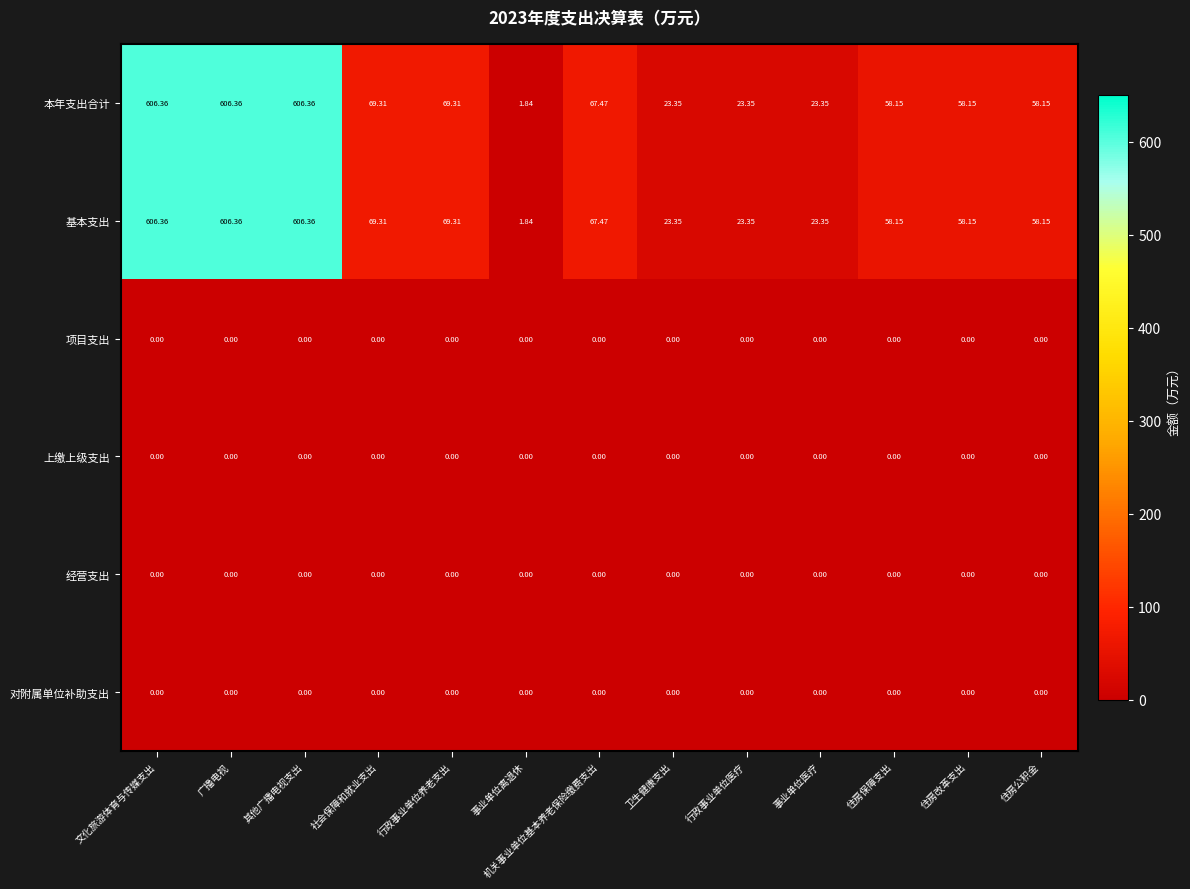

At which label does 本年支出合计 reach its minimum?

事业单位离退休